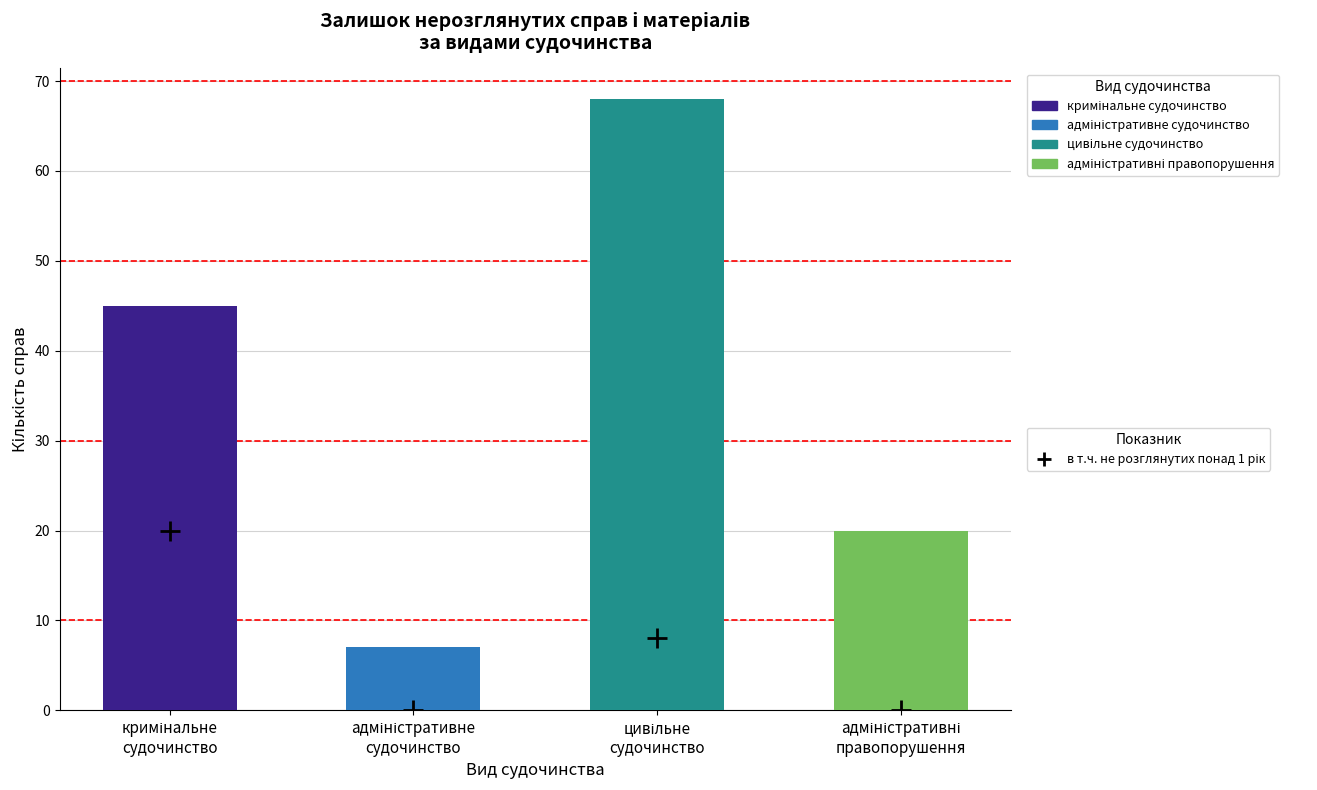

Is the value of Залишок нерозглянутих (усього) at адміністративні
правопорушення greater than the value of в т.ч. не розглянутих понад 1 рік at цивільне
судочинство?

Yes